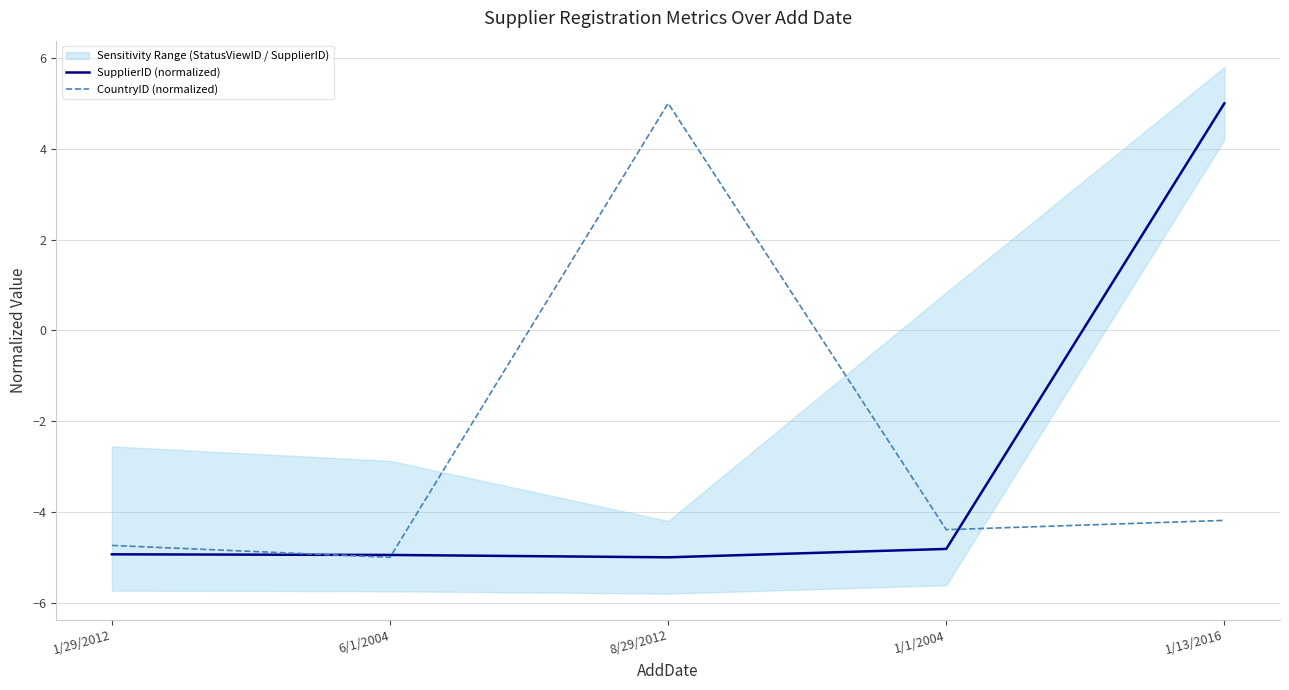

Where does the SupplierID (normalized) series first go above -4?

1/13/2016